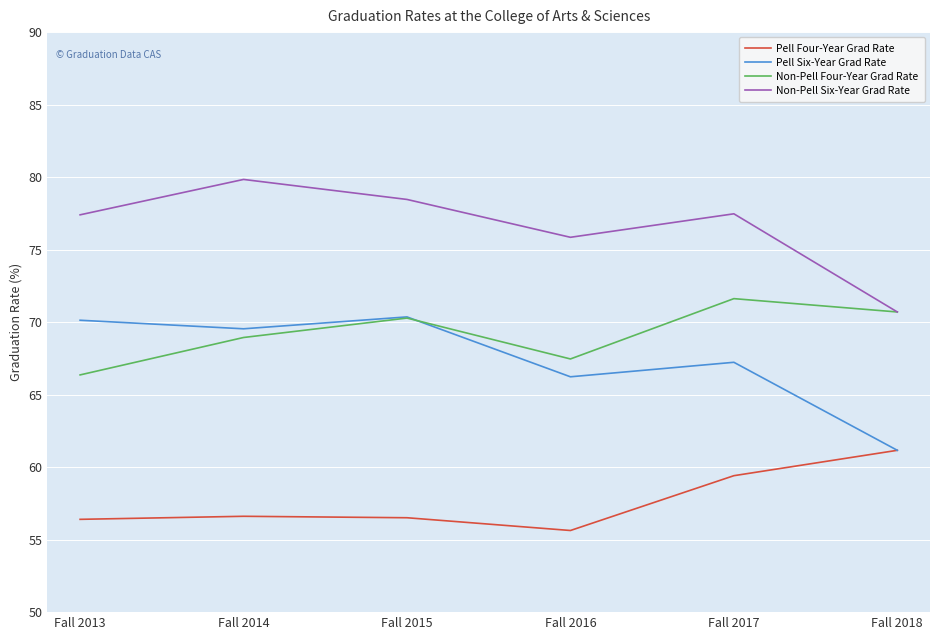

At which category does the chart reach its peak across all series?

Fall 2014